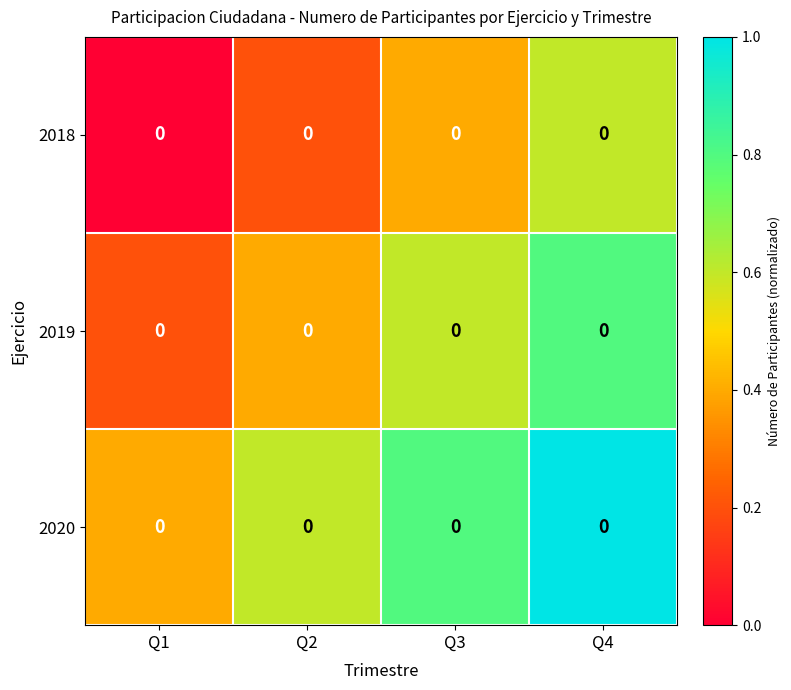

Rank the series at Q1 from lowest to highest value.

2018, 2019, 2020